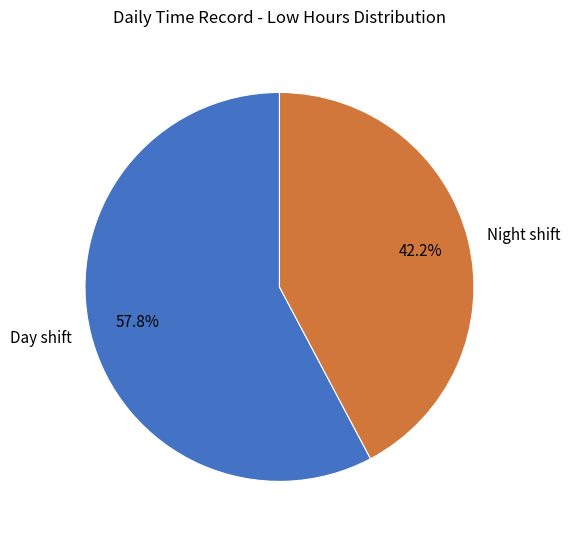

What is the ratio of the value at Night shift to the value at Day shift?

0.7